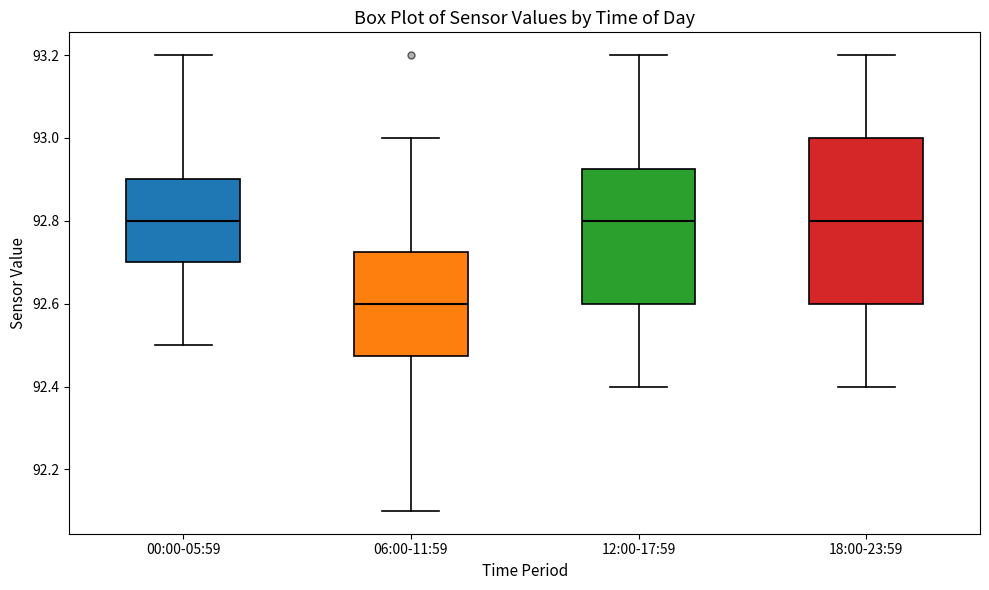

Reading left to right, transcribe this box plot: for each box, give where its median line is, the range the box spans, and where its two whiskers end, as read against the y-axis. The values are not printed on the chart, so give them approximately, as read against the axis.

00:00-05:59: median 92.80, box 92.70 to 92.90, whiskers 92.50 to 93.20
06:00-11:59: median 92.60, box 92.48 to 92.72, whiskers 92.10 to 93.00
12:00-17:59: median 92.80, box 92.60 to 92.92, whiskers 92.40 to 93.20
18:00-23:59: median 92.80, box 92.60 to 93.00, whiskers 92.40 to 93.20